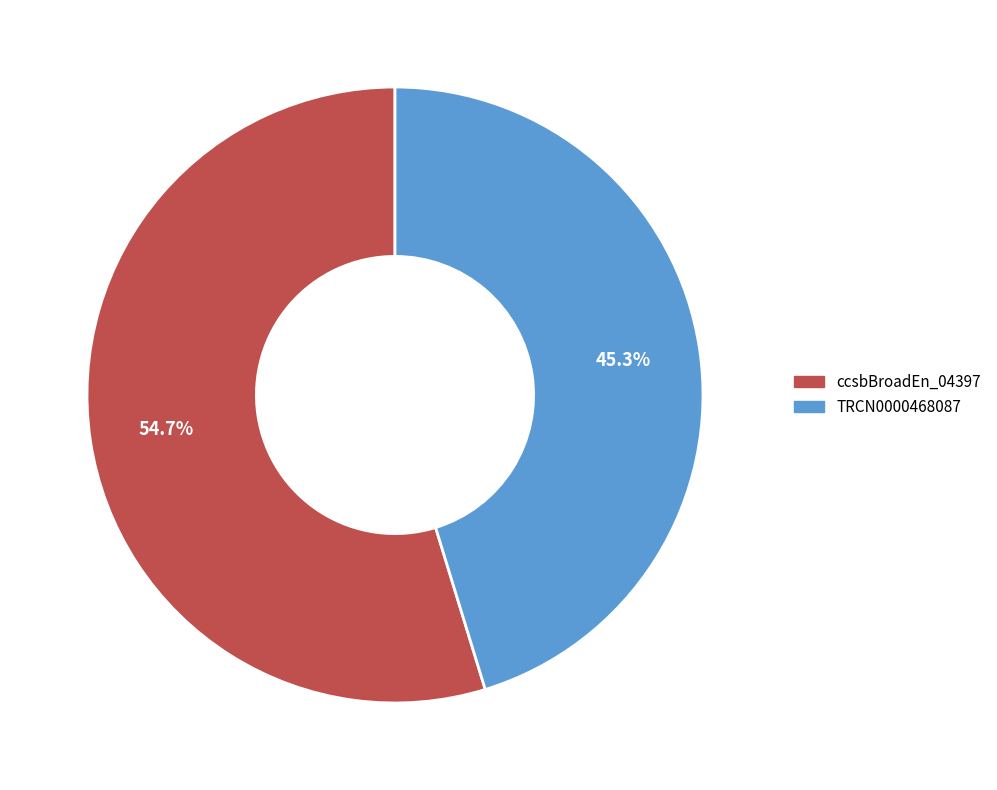

How many slices are in this pie chart?

2